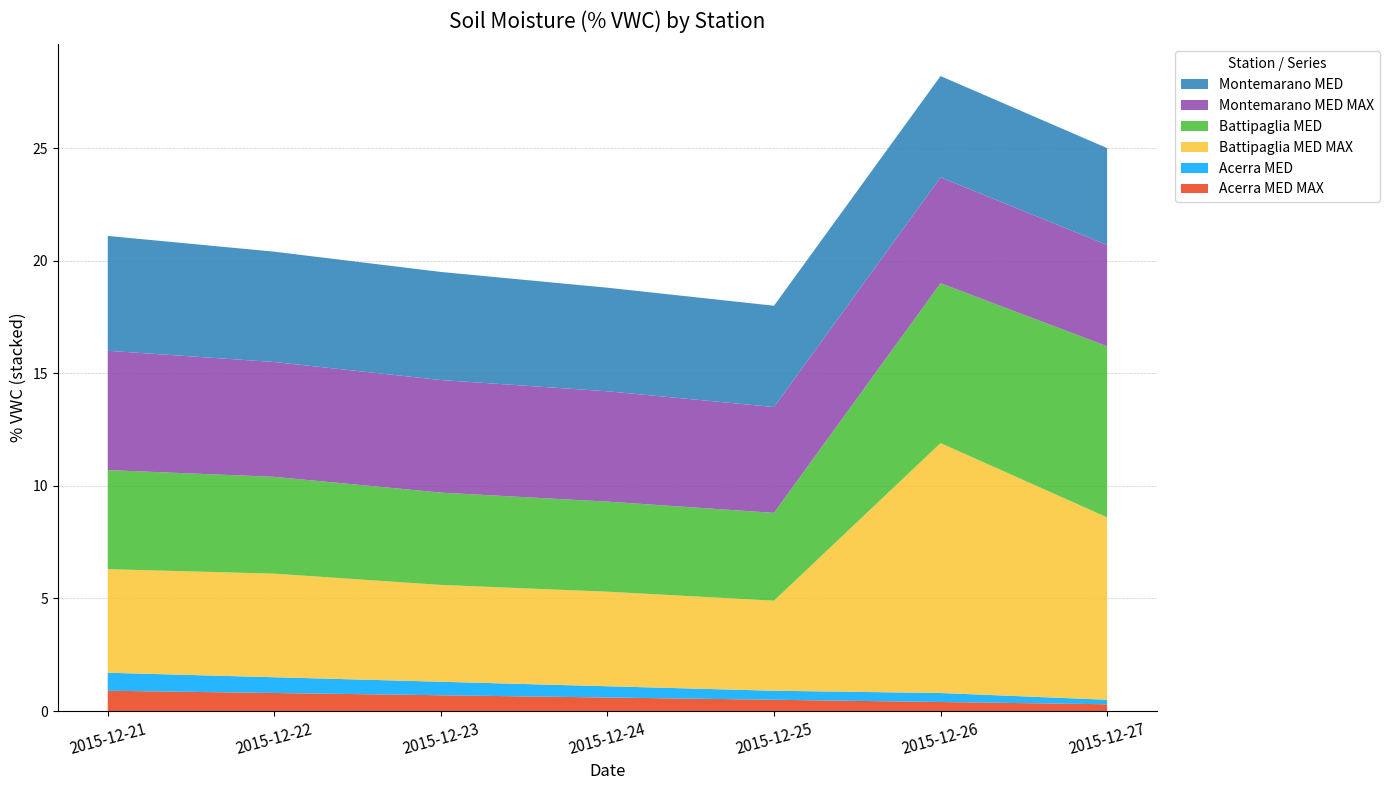

Reading left to right, list all the values displayed in this chart.

Acerra MED MAX: 2015-12-21=0.9	2015-12-22=0.8	2015-12-23=0.7	2015-12-24=0.6	2015-12-25=0.5	2015-12-26=0.4	2015-12-27=0.3
Acerra MED: 2015-12-21=0.8	2015-12-22=0.7	2015-12-23=0.6	2015-12-24=0.5	2015-12-25=0.4	2015-12-26=0.4	2015-12-27=0.2
Battipaglia MED MAX: 2015-12-21=4.6	2015-12-22=4.6	2015-12-23=4.3	2015-12-24=4.2	2015-12-25=4.0	2015-12-26=11.1	2015-12-27=8.1
Battipaglia MED: 2015-12-21=4.4	2015-12-22=4.3	2015-12-23=4.1	2015-12-24=4.0	2015-12-25=3.9	2015-12-26=7.1	2015-12-27=7.6
Montemarano MED MAX: 2015-12-21=5.3	2015-12-22=5.1	2015-12-23=5.0	2015-12-24=4.9	2015-12-25=4.7	2015-12-26=4.7	2015-12-27=4.5
Montemarano MED: 2015-12-21=5.1	2015-12-22=4.9	2015-12-23=4.8	2015-12-24=4.6	2015-12-25=4.5	2015-12-26=4.5	2015-12-27=4.3